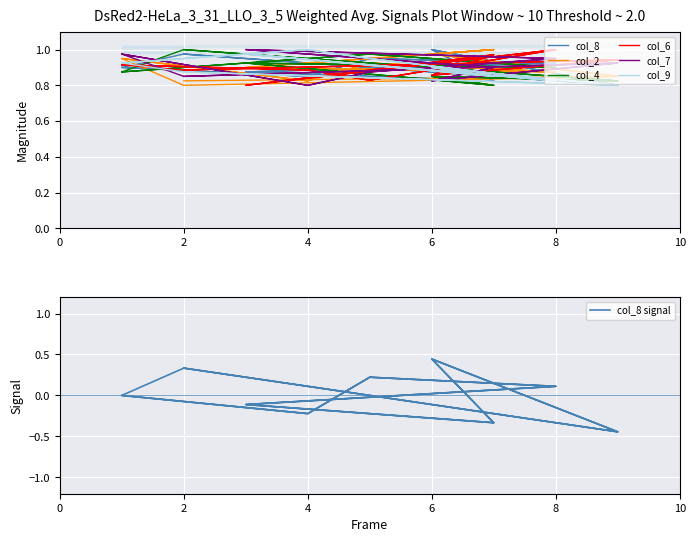

What is the difference between the col_4 values at 8 and 0?

0.1